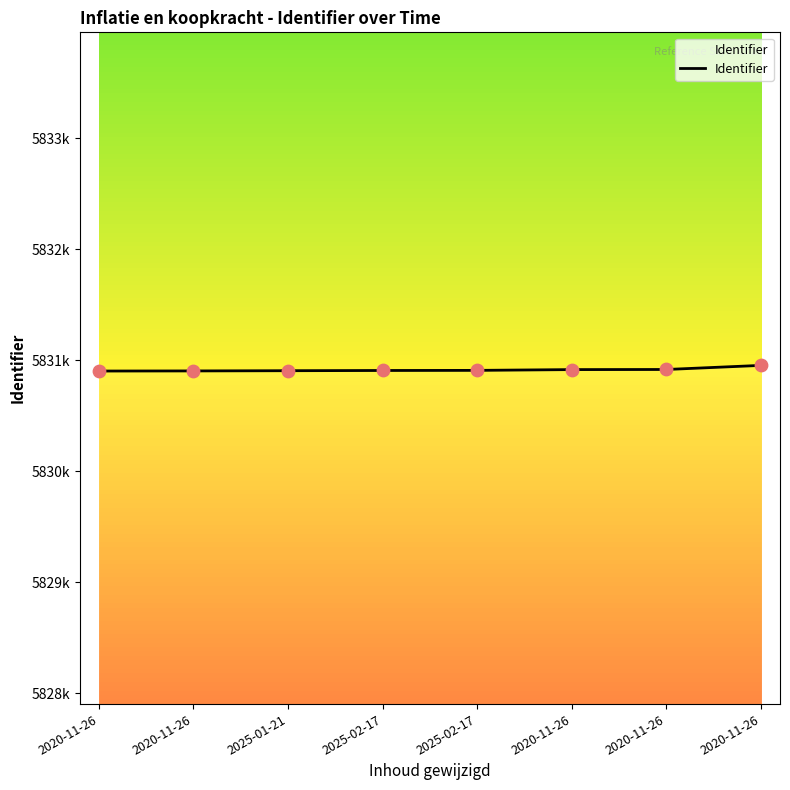

Between 2020-11-26 and 2025-02-17, which is larger?

2025-02-17